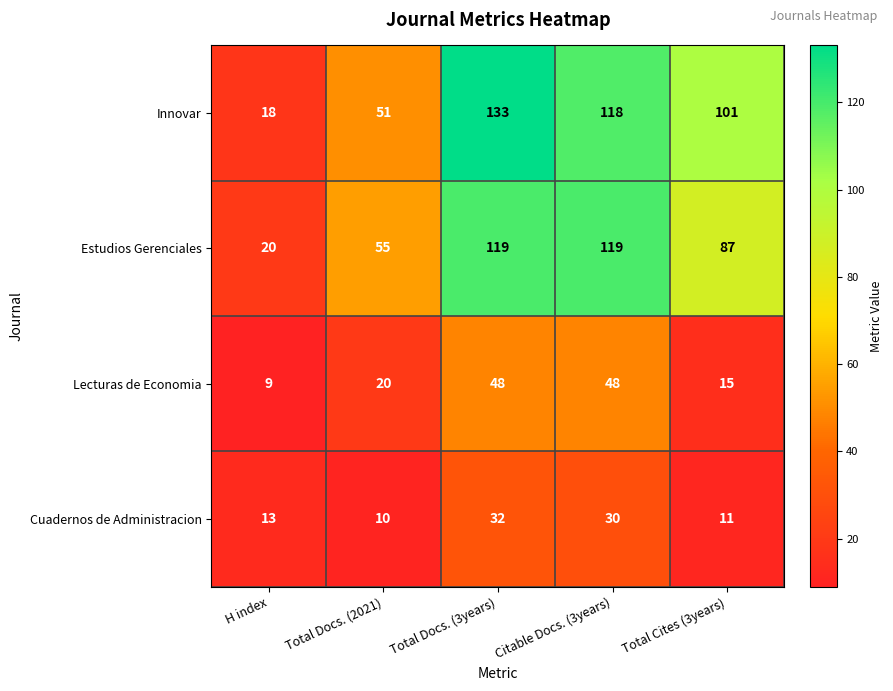

Which category has the lowest value across all series?

H index